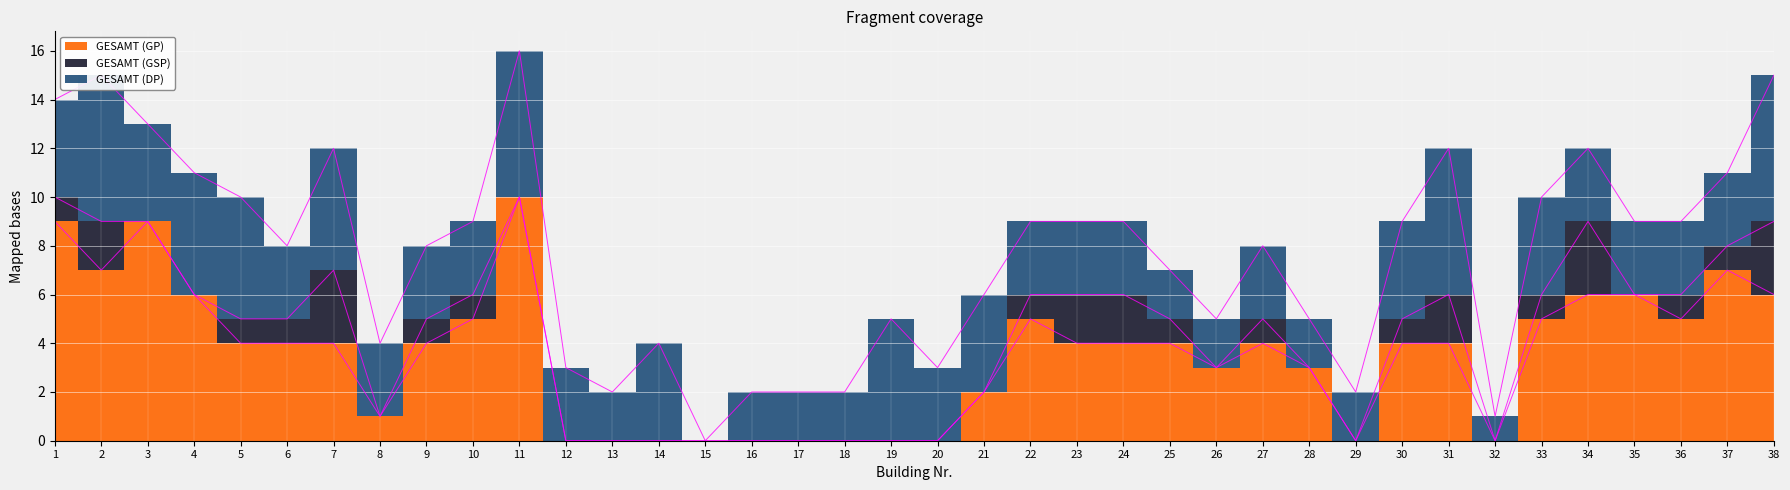

Is this an area chart (filled region under the line)?

No